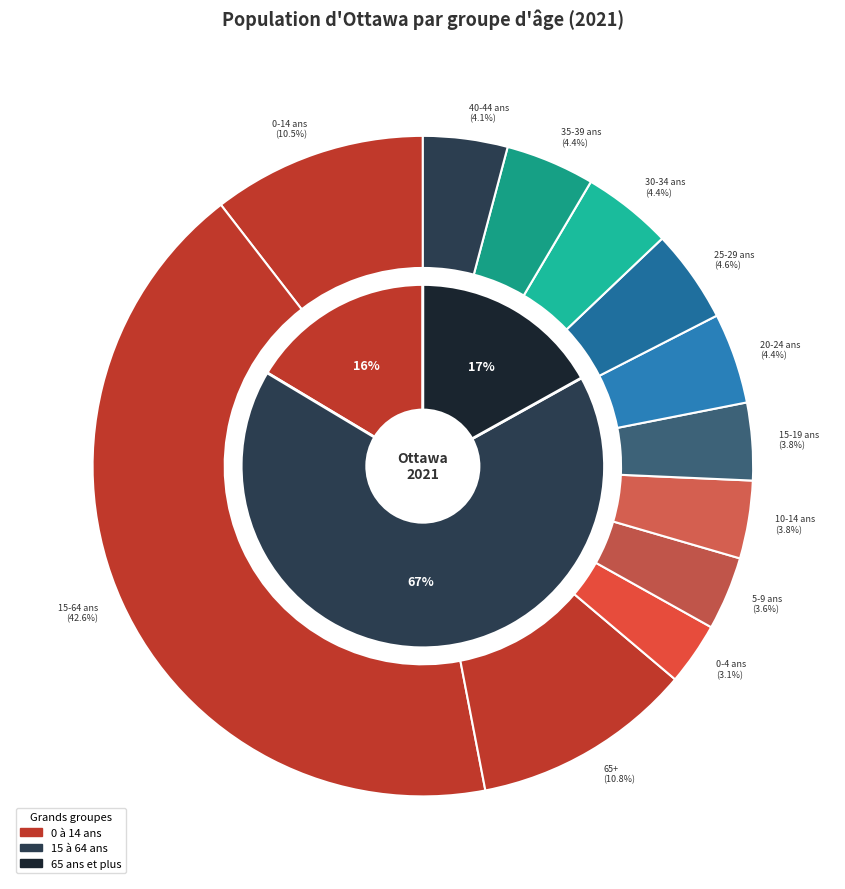

To the nearest percent, what percentage of the pie is 15 à 19 ans?

4%